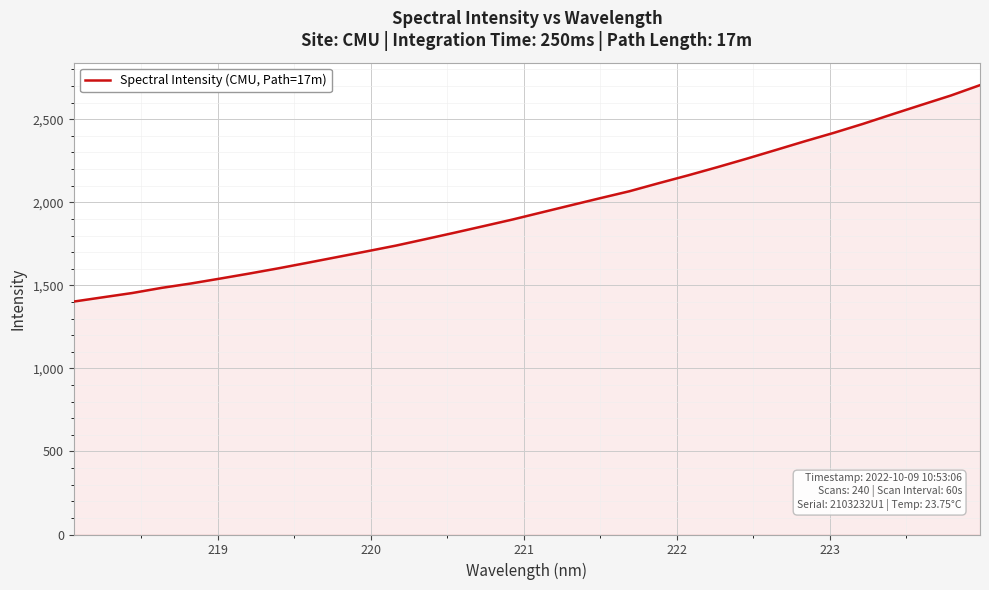

What is the difference between the maximum and minimum values?

1303.1